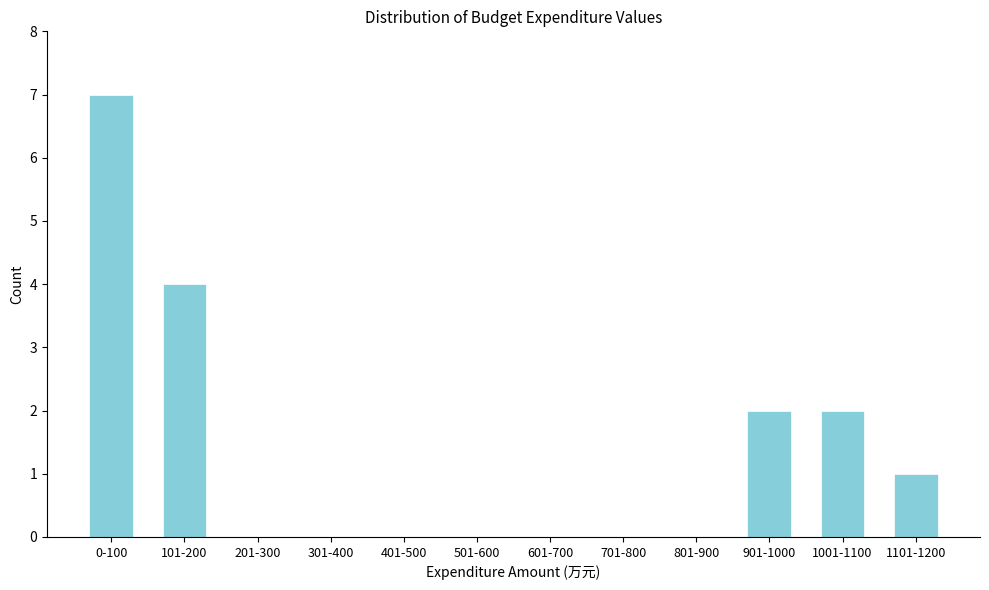

Reading right to left, what are all the values shown in this chart?

1101-1200=1	1001-1100=2	901-1000=2	801-900=0	701-800=0	601-700=0	501-600=0	401-500=0	301-400=0	201-300=0	101-200=4	0-100=7